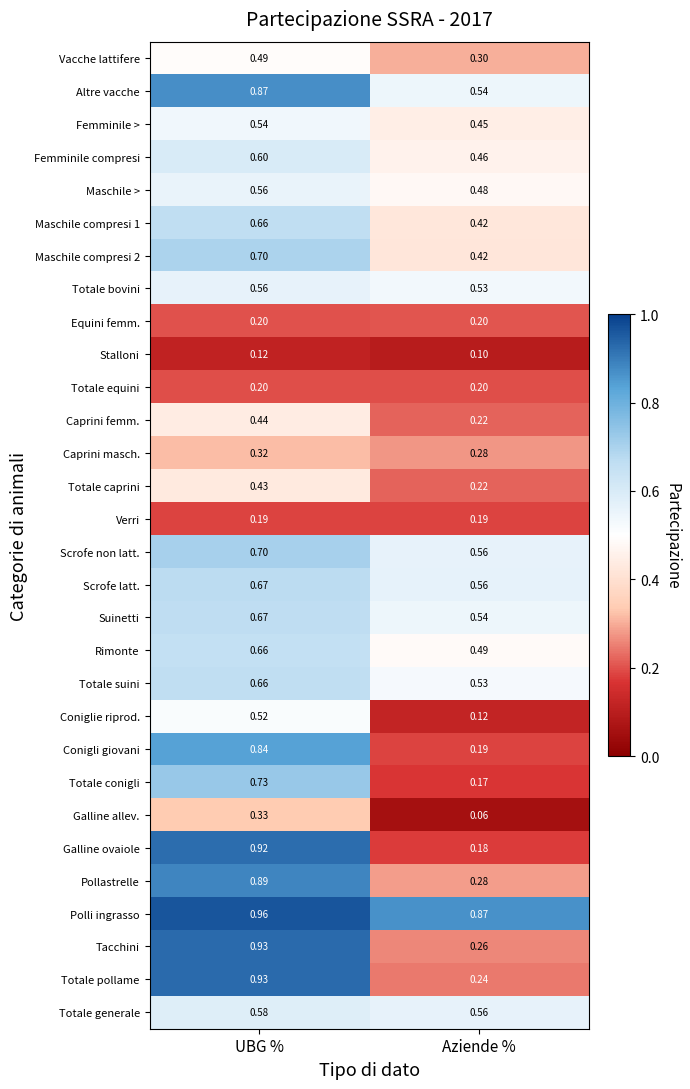

Which category has the highest value in the Galline allev. series?

UBG %